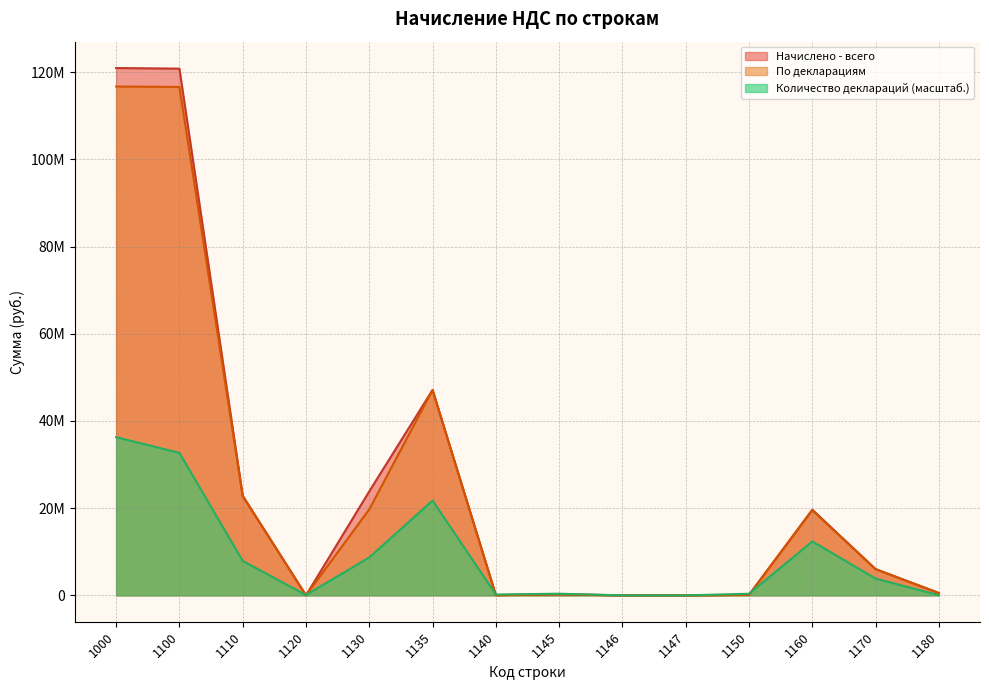

How many data points in Количество деклараций are above 3850448?

7